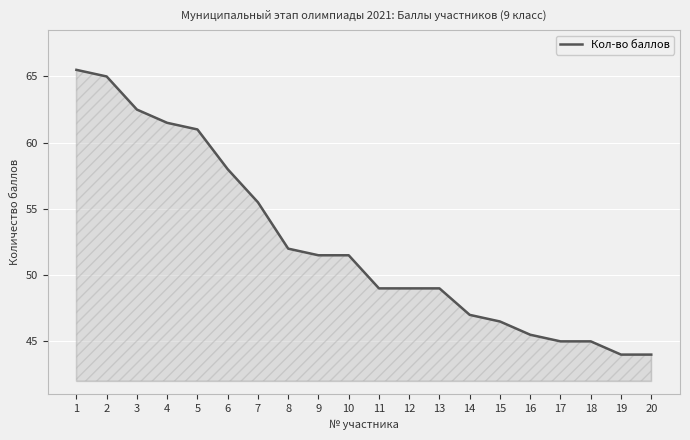

How many lines are shown in the chart?

1